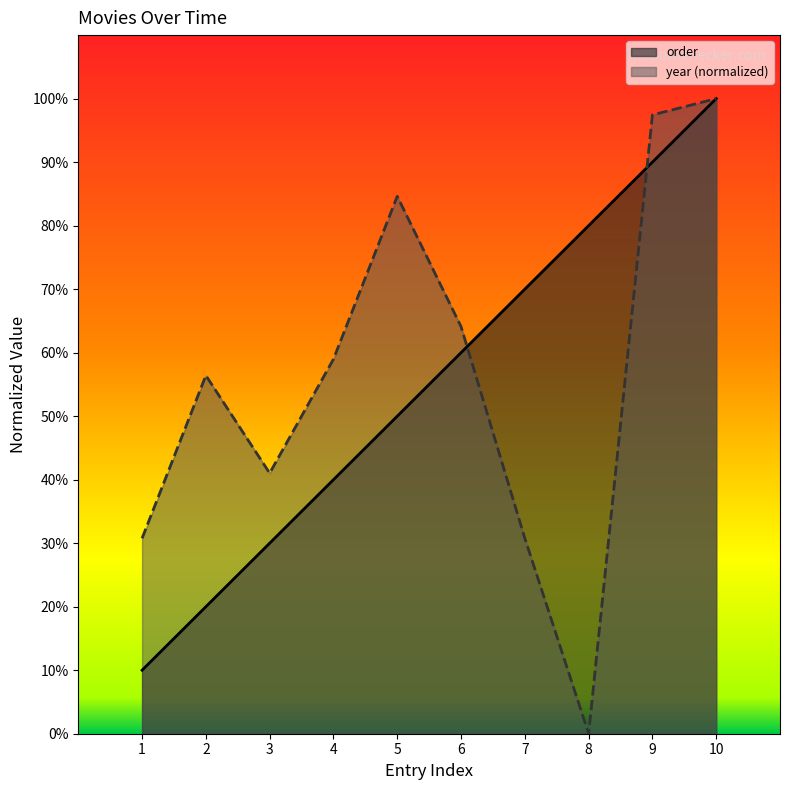

Which series changed the most between 1 and 4?

order